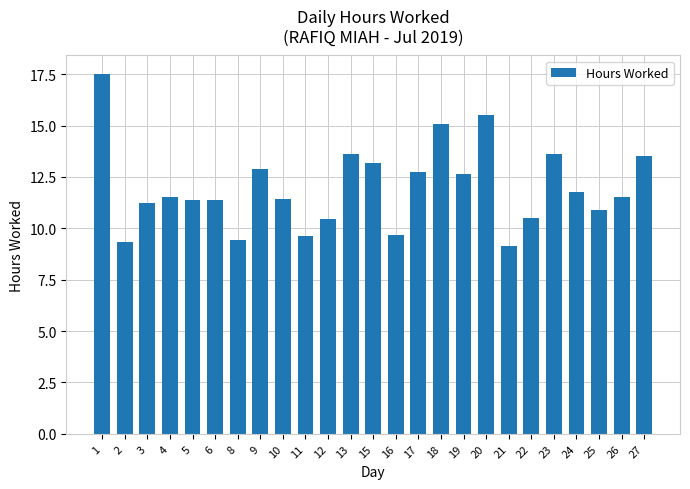

What is the difference between the values at 3 and 13?

2.4